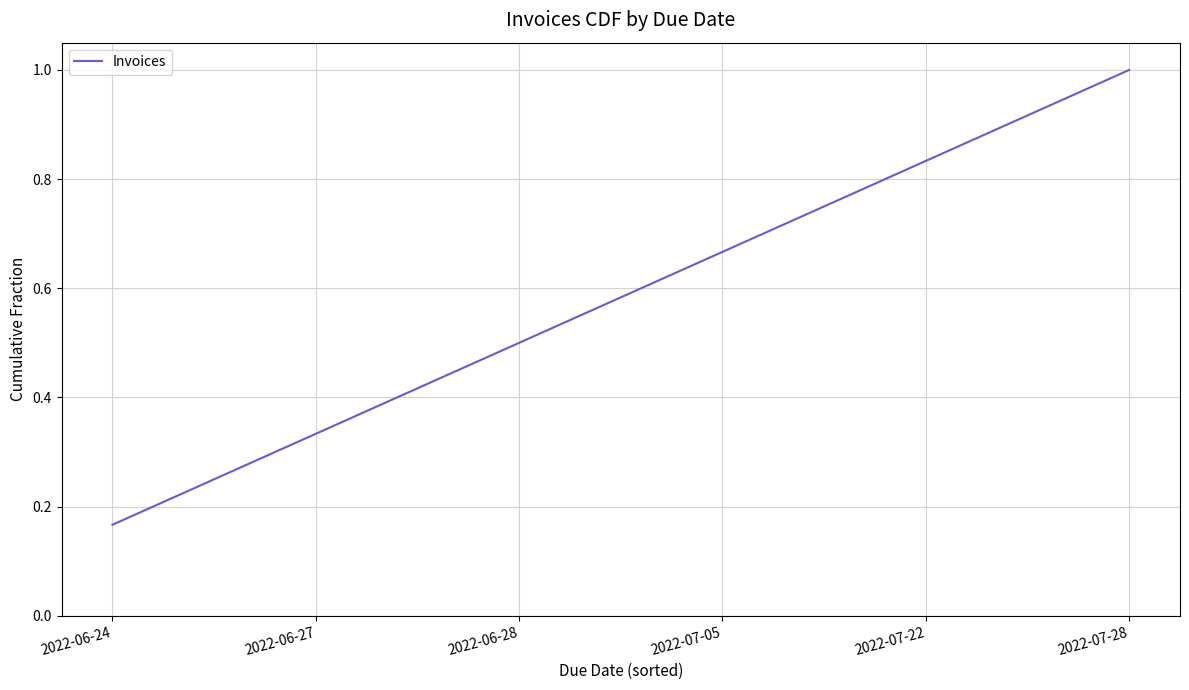

Read the value at 2022-06-28.

0.5